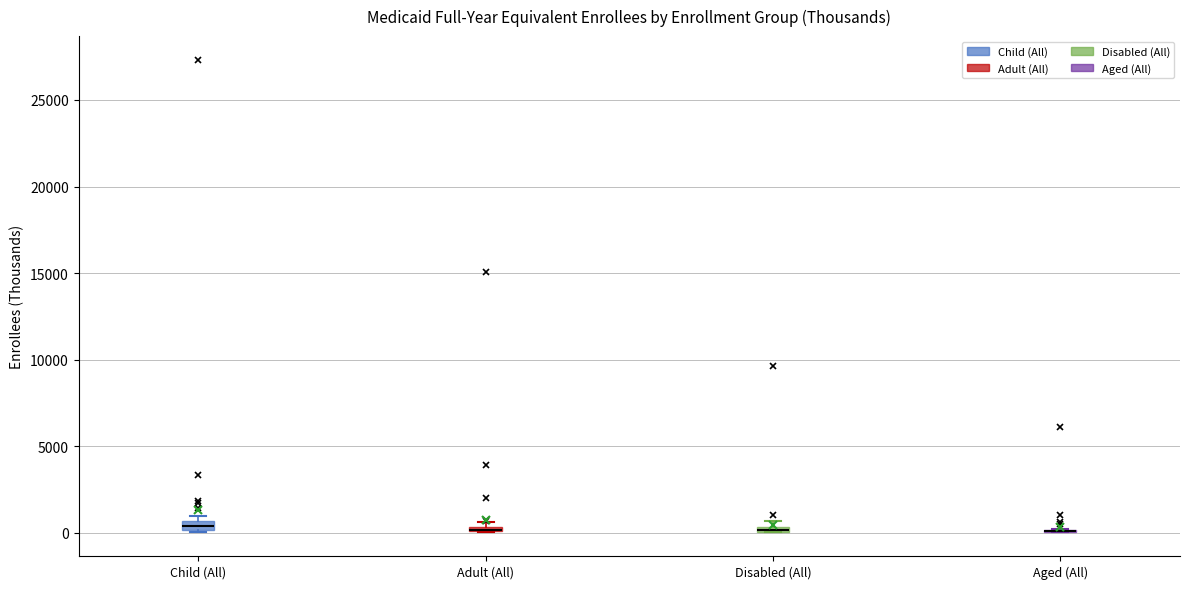

Where is the upper edge of the box for Child (All) on the y-axis? The values are not printed on the chart, so give them approximately, as read against the axis.

500